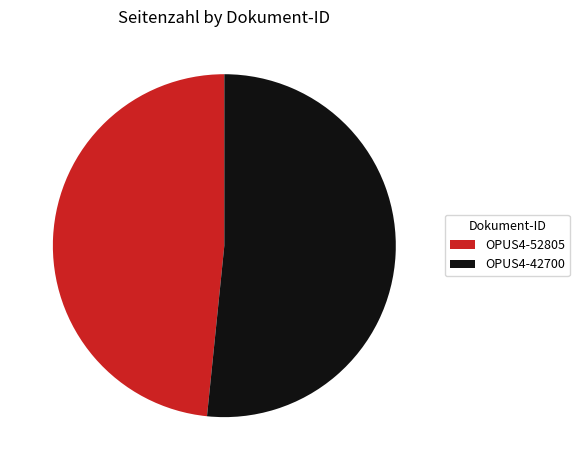

Rank the categories by value from lowest to highest.

OPUS4-52805, OPUS4-42700